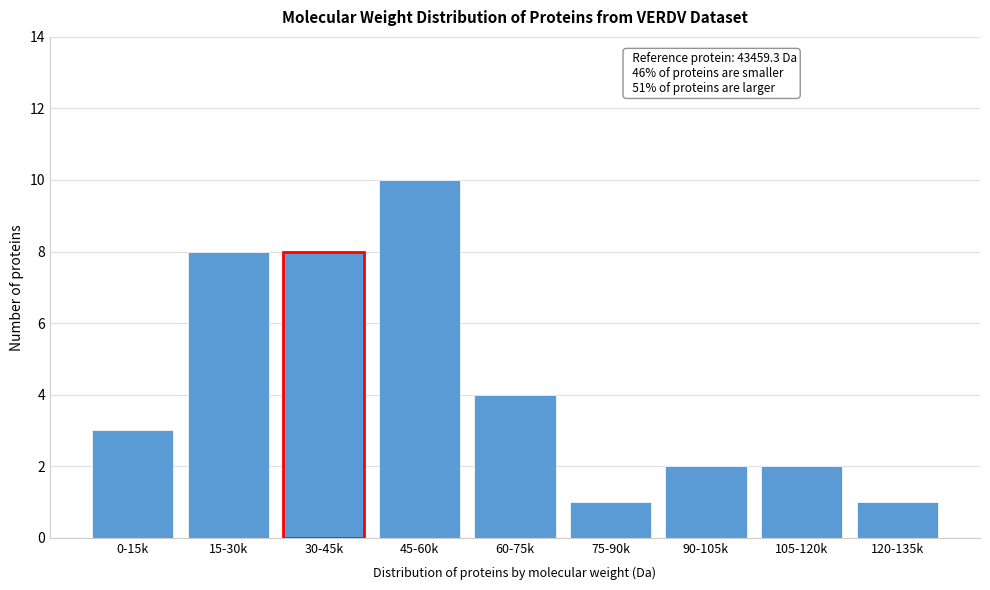

Reading left to right, list all the values displayed in this chart.

3	8	8	10	4	1	2	2	1